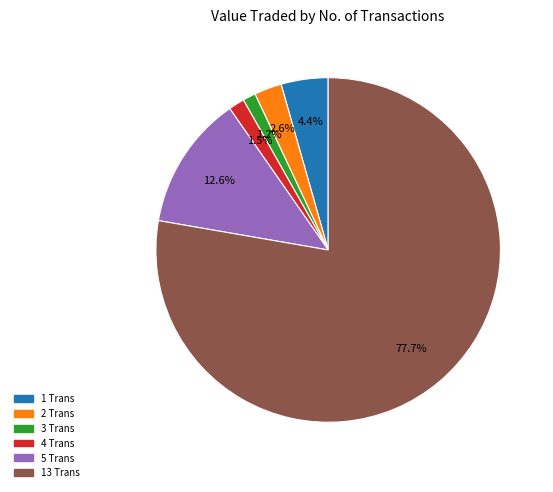

What is the largest slice in the pie chart?

13 Trans